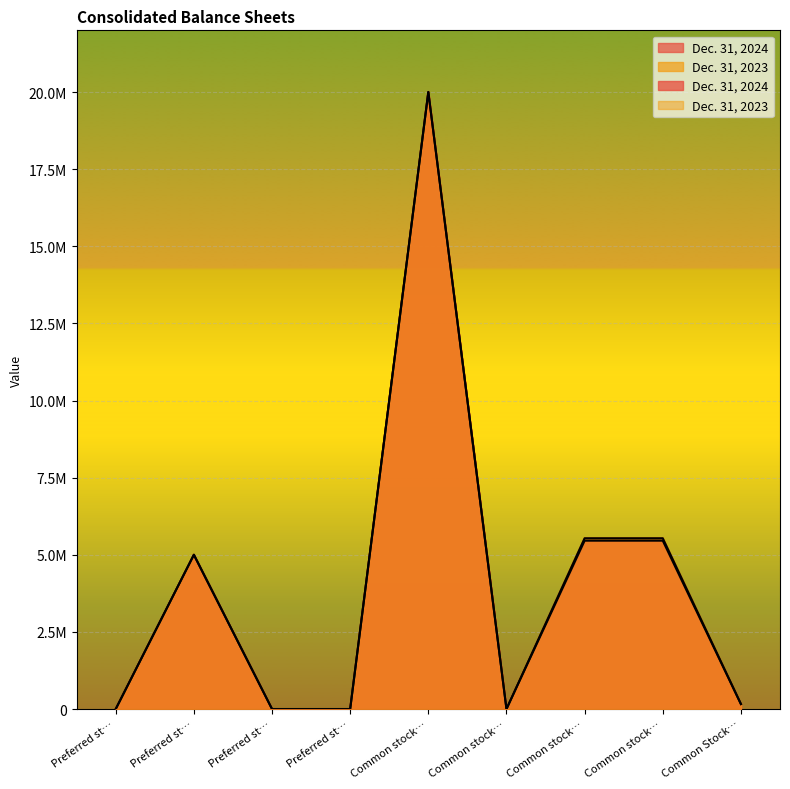

List the series in order of their overall mean, highest first.

Dec. 31, 2023, Dec. 31, 2024